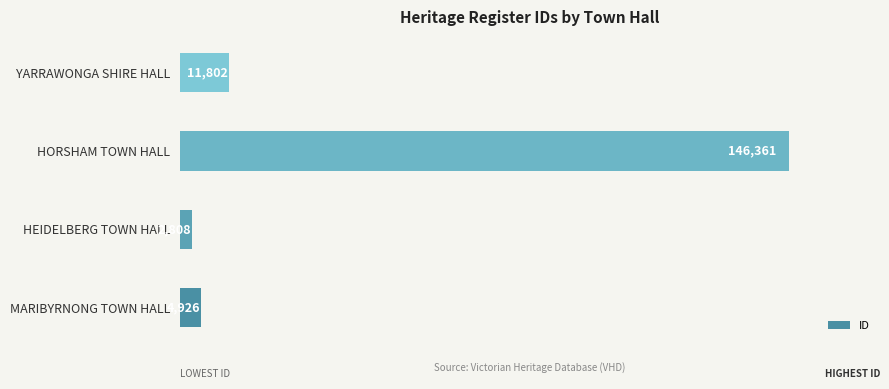

Is it true that the value at HEIDELBERG TOWN HALL is 2808?

True